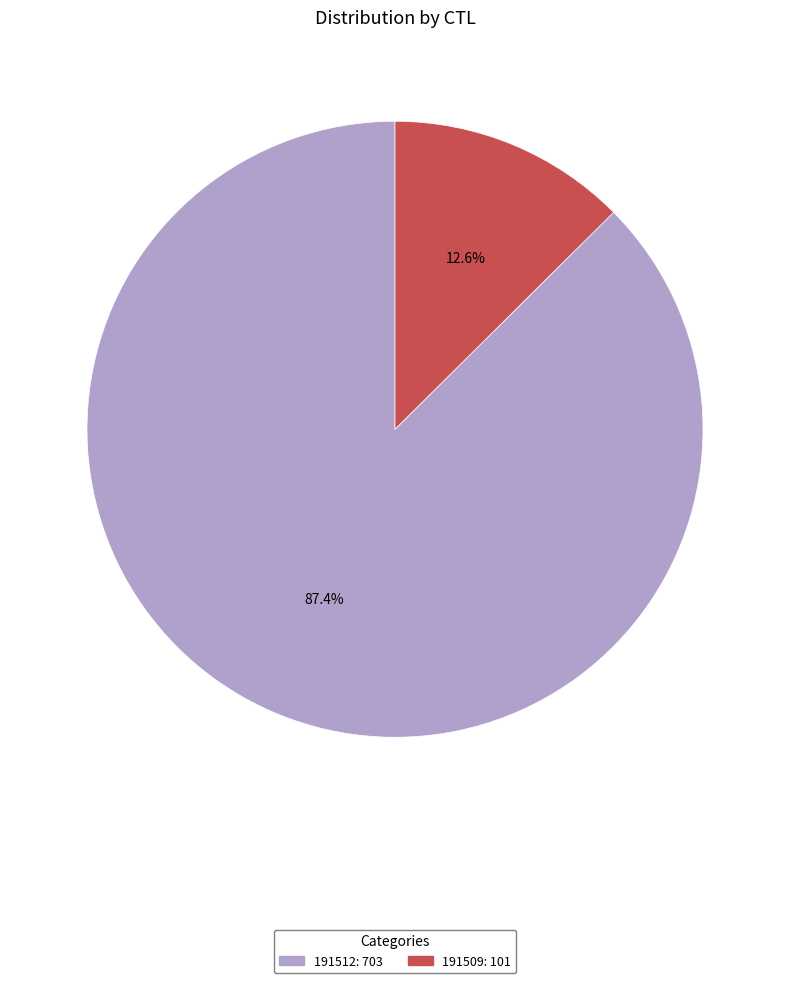

How many slices are in this pie chart?

2